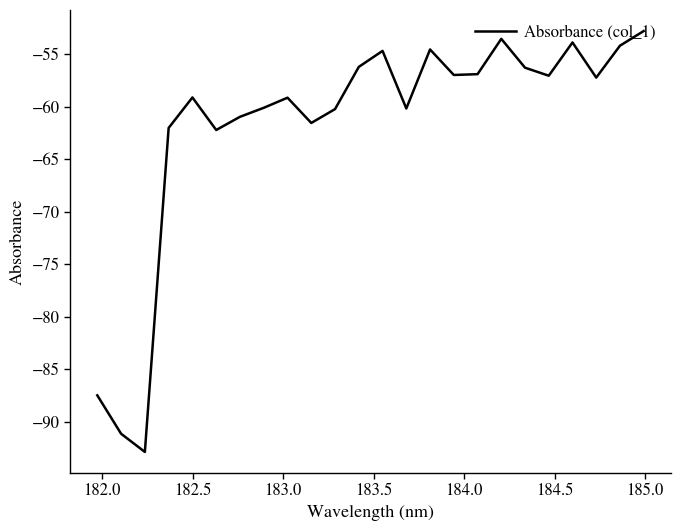

What is the difference between the maximum and minimum values?

40.1